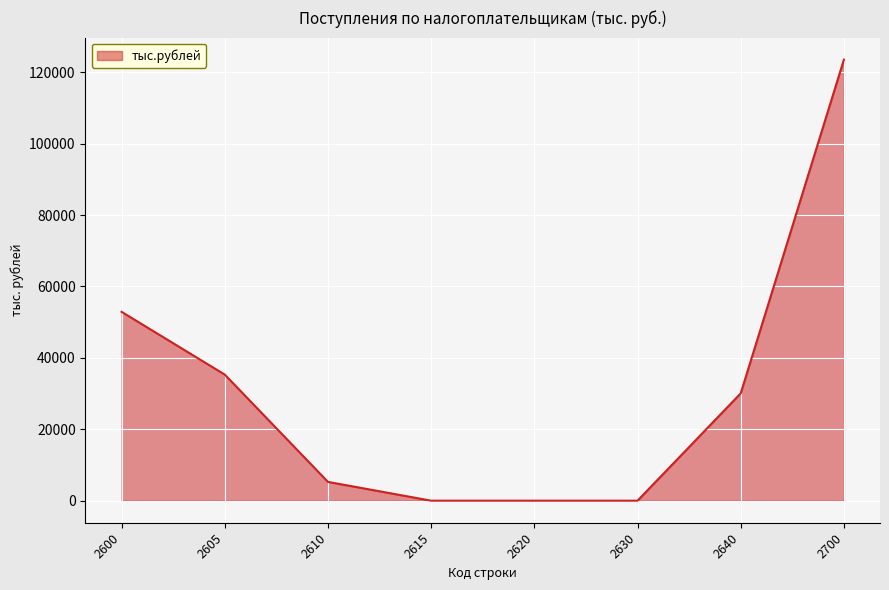

At which label does the data first exceed 30052?

2600